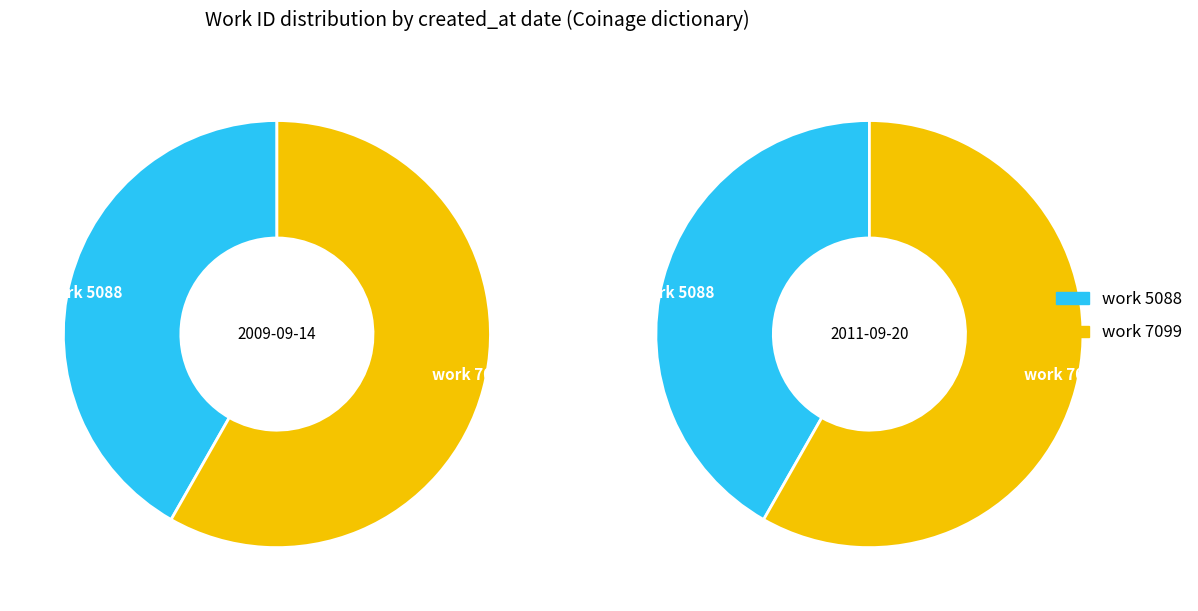

What is the largest slice in the pie chart?

work_id: 7099